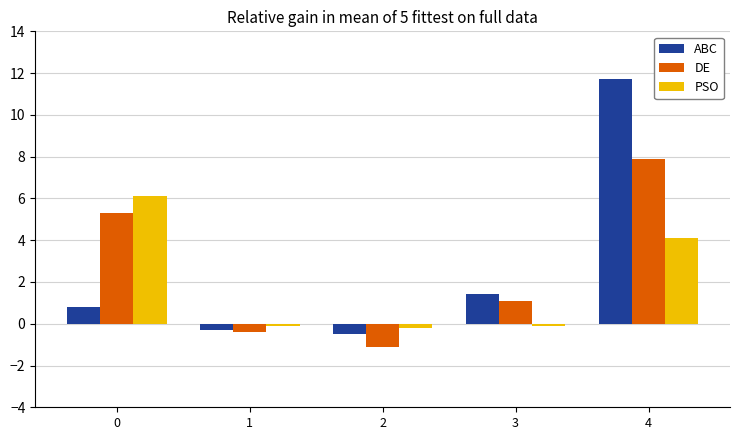

How many data points in DE are less than 1?

2